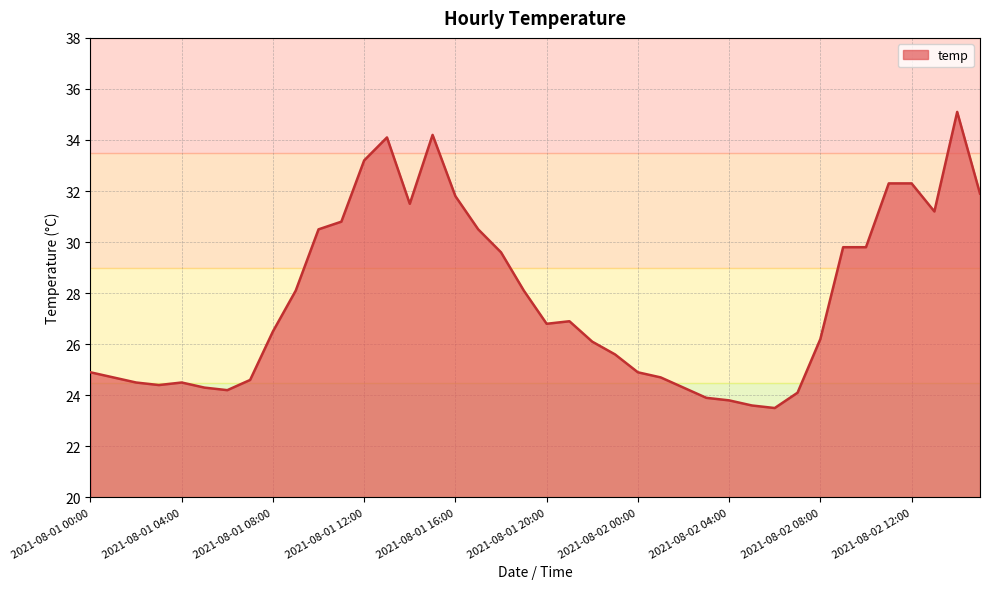

True or false: the data has more than 0 interior local peaks.

True